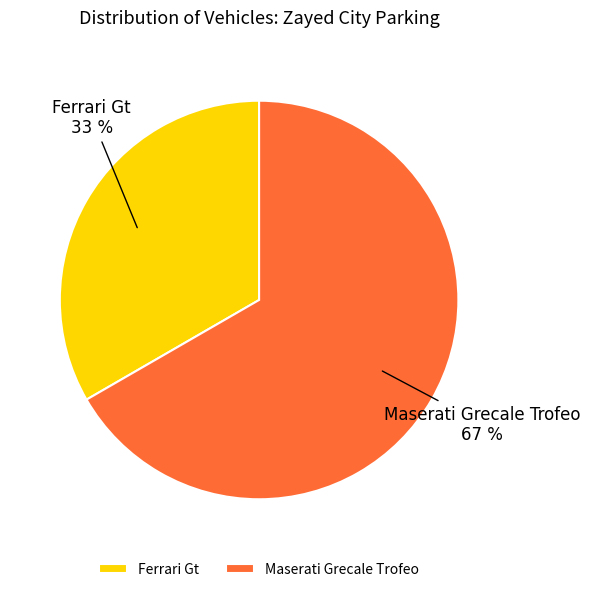

To the nearest percent, what portion does Maserati Grecale Trofeo represent?

67%